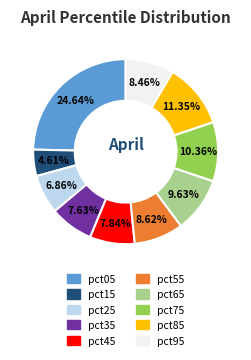

What is the largest slice in the pie chart?

pct05